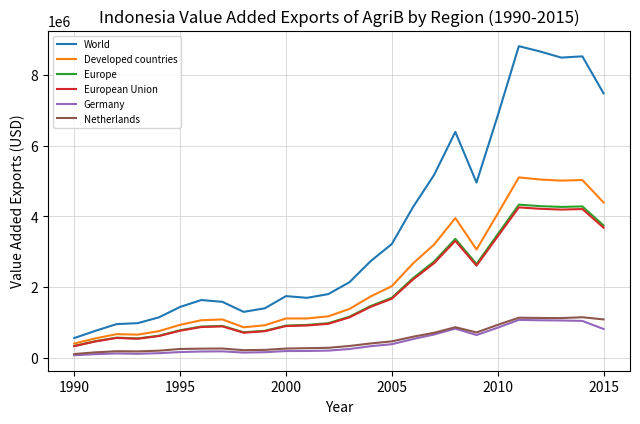

What is the difference between the second highest and minimum values in the Europe series?

3954286.4